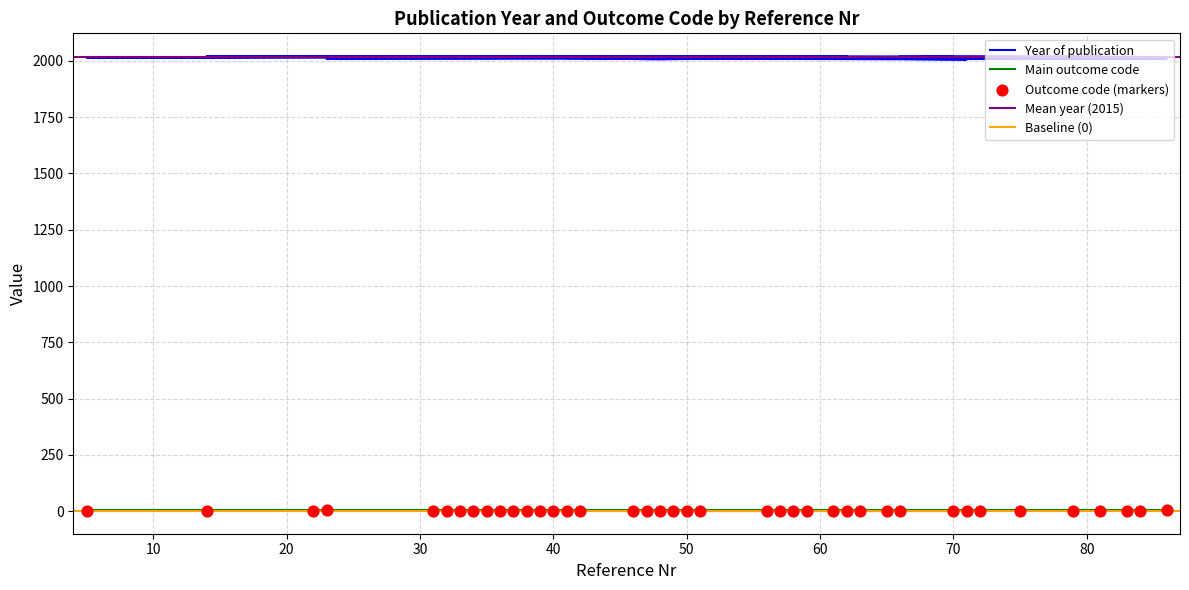

Is the value of Year of publication at 10 greater than the value of Main outcome code at 39?

Yes